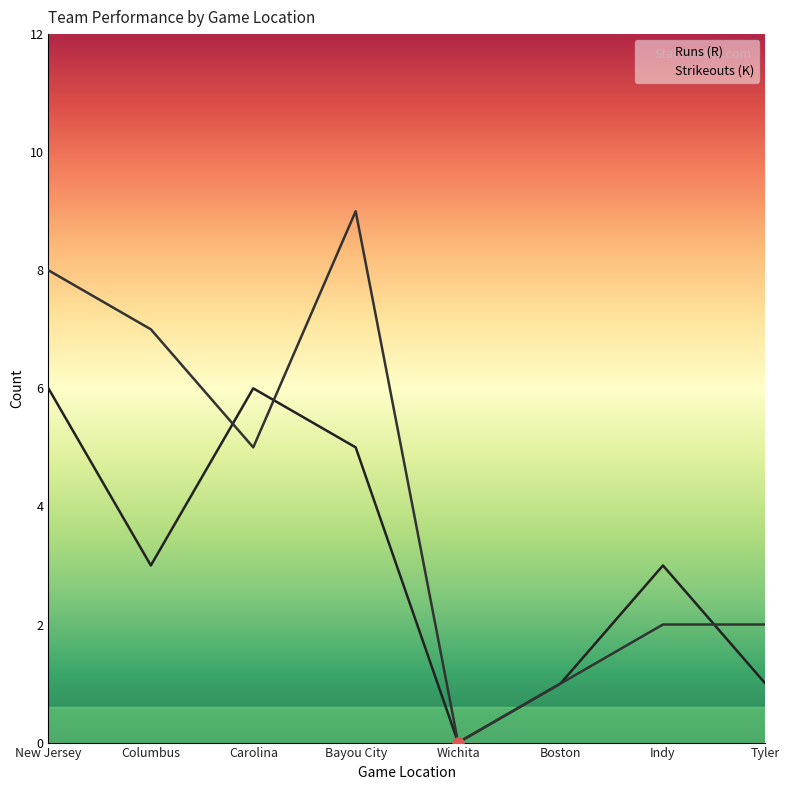

What is the total value across all series at New Jersey?

14